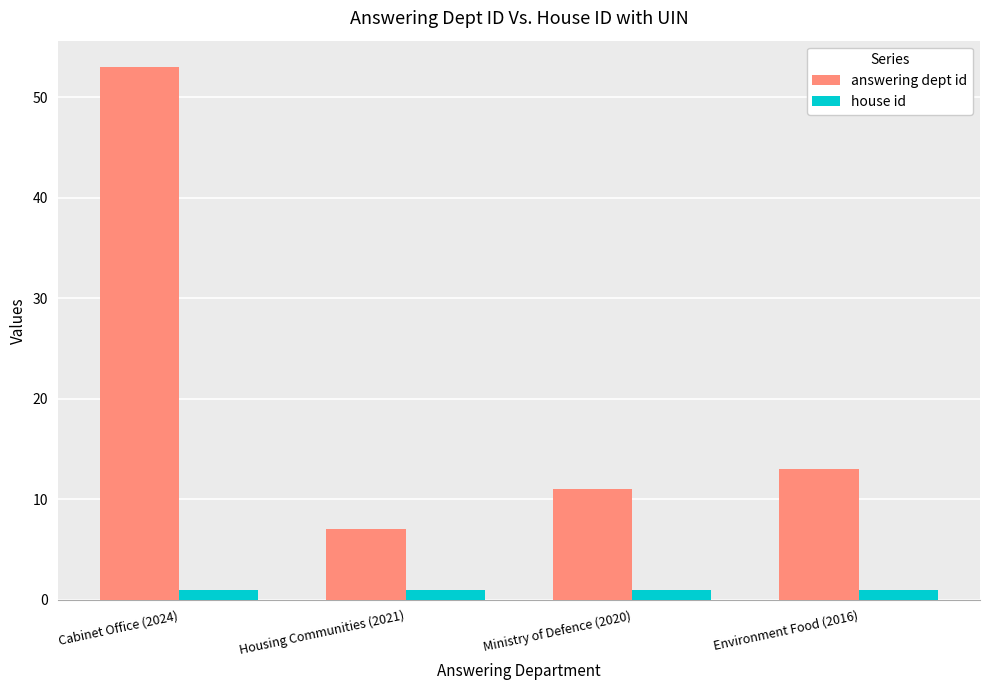

What is the total value across all series at Environment Food (2016)?

14